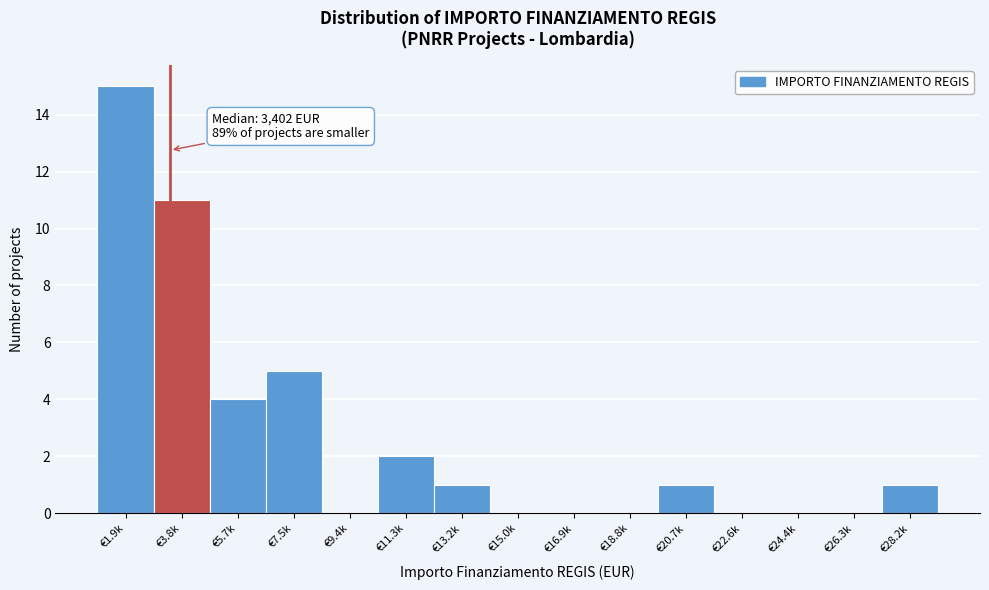

Reading left to right, list all the values displayed in this chart.

€1.9k=15	€3.8k=11	€5.7k=4	€7.5k=5	€9.4k=0	€11.3k=2	€13.2k=1	€15.0k=0	€16.9k=0	€18.8k=0	€20.7k=1	€22.6k=0	€24.4k=0	€26.3k=0	€28.2k=1